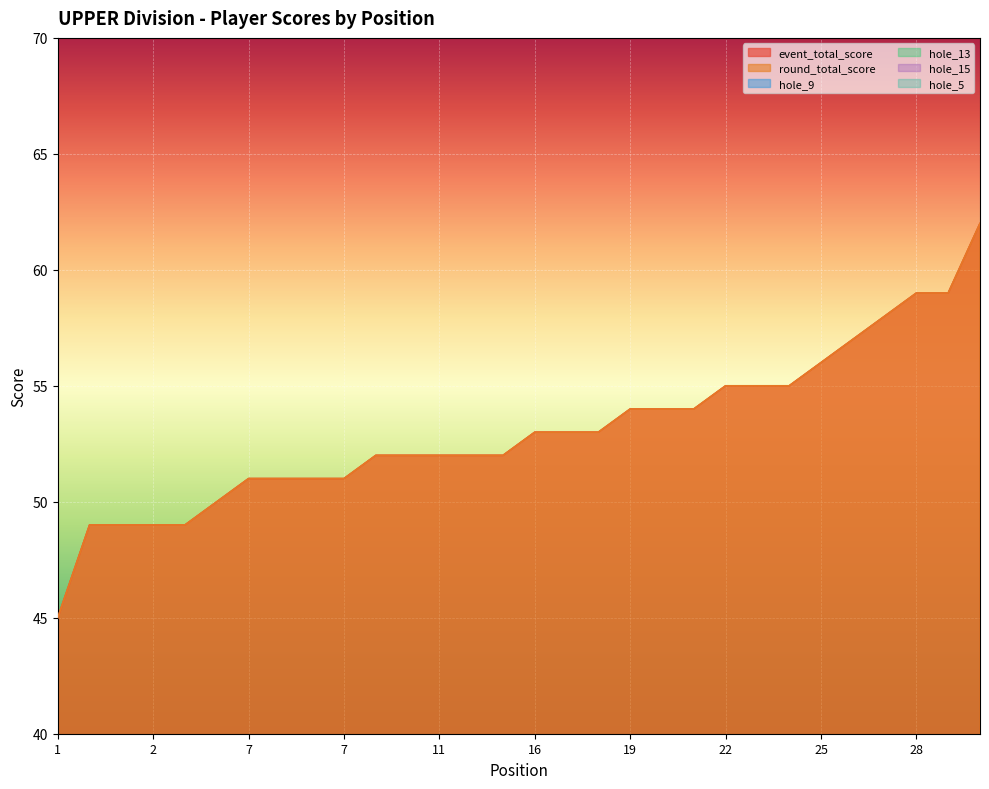

Does the chart display data point markers on the line(s)?

No